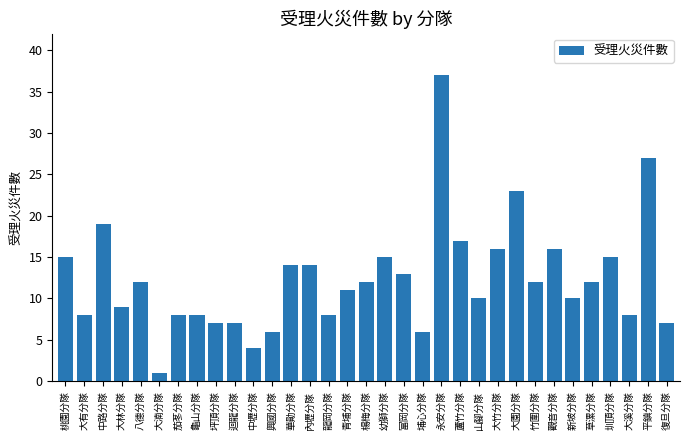

What is the value of the 32nd bar from the left?

27